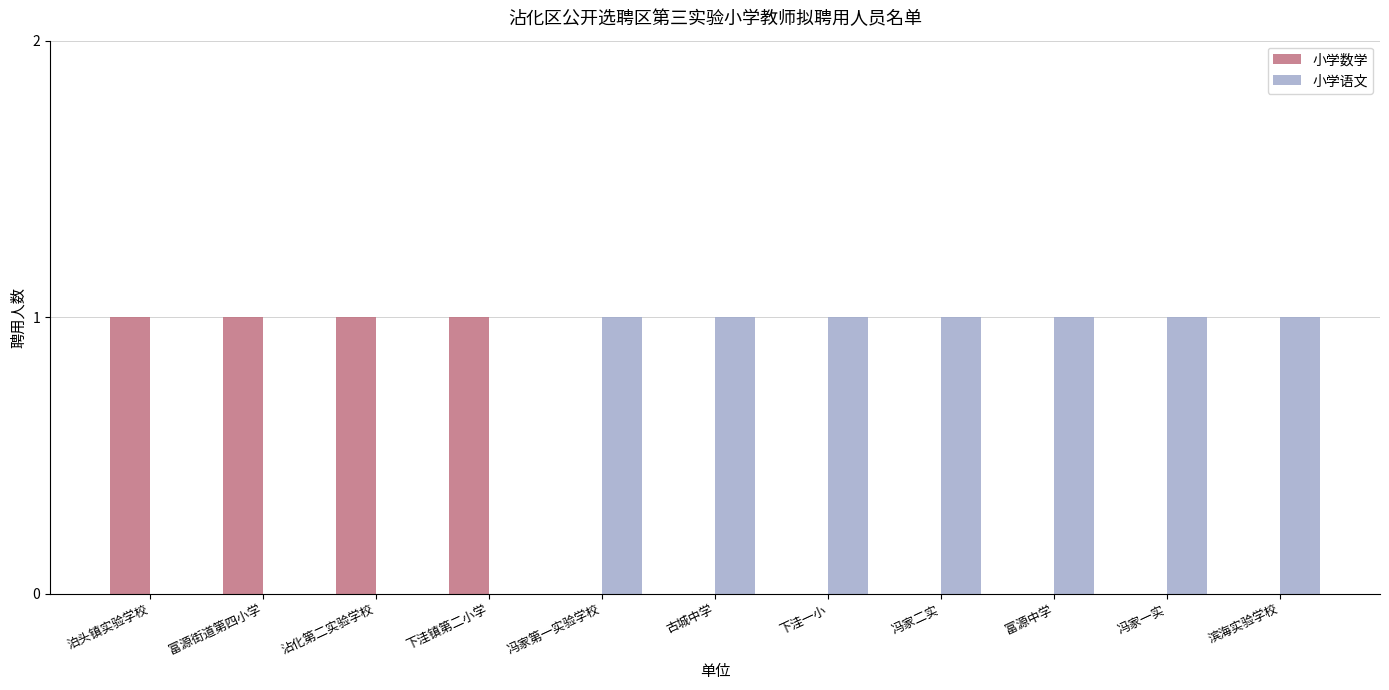

True or false: 小学数学 has a value of 1 at 沾化第二实验学校.

True